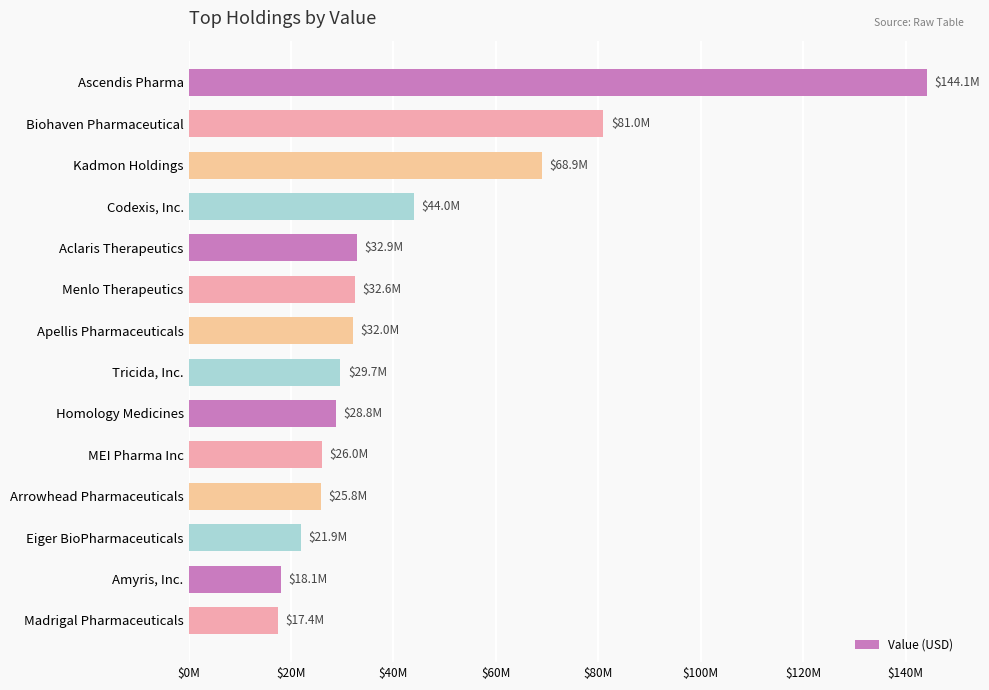

List the labels in order of value, largest first.

Ascendis Pharma, Biohaven Pharmaceutical, Kadmon Holdings, Codexis, Inc., Aclaris Therapeutics, Menlo Therapeutics, Apellis Pharmaceuticals, Tricida, Inc., Homology Medicines, MEI Pharma Inc, Arrowhead Pharmaceuticals, Eiger BioPharmaceuticals, Amyris, Inc., Madrigal Pharmaceuticals